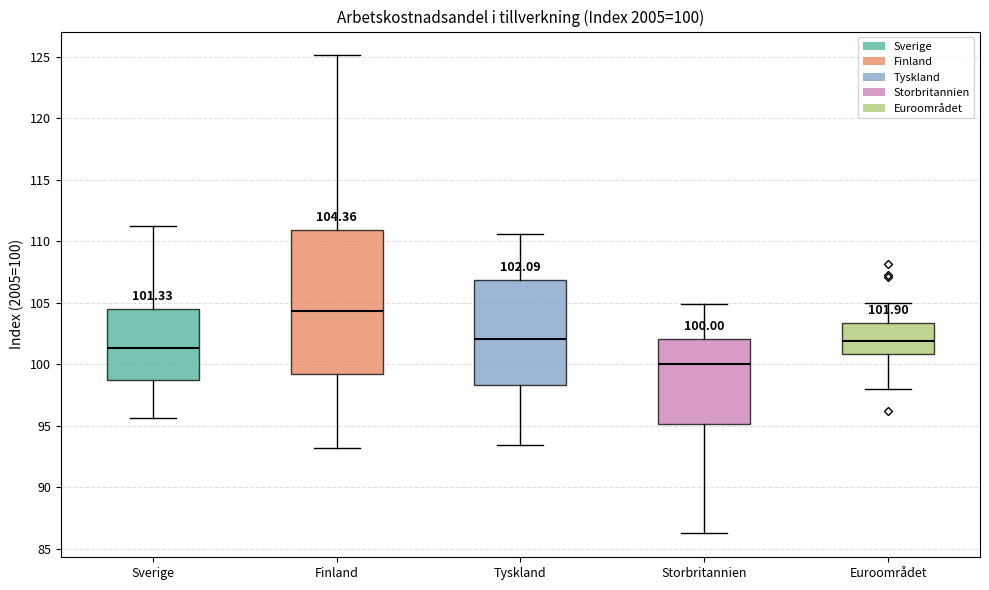

Which box is the tallest, from its lower edge to its upper edge?

Finland